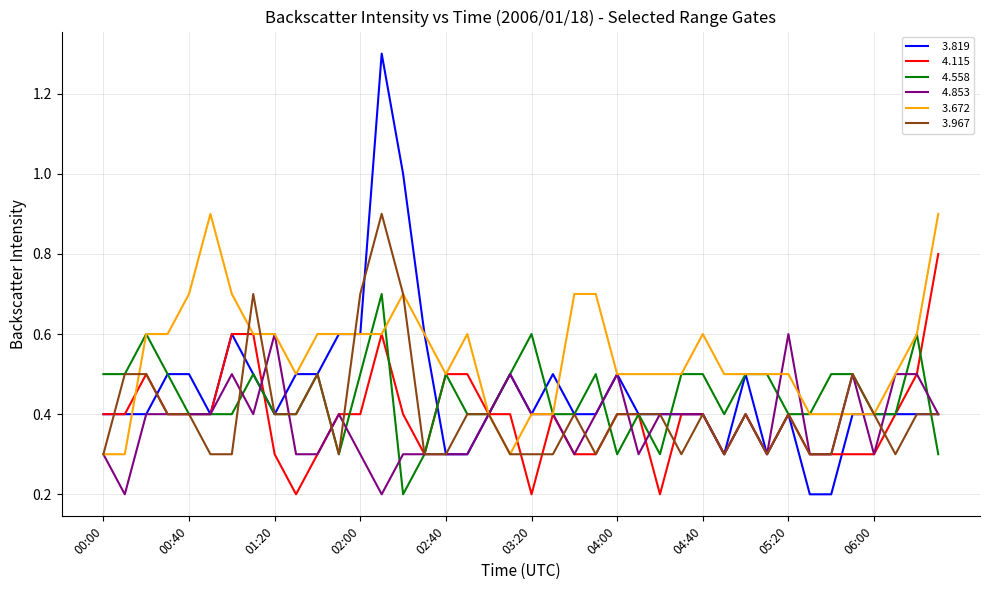

What is the greatest value displayed?

1.3